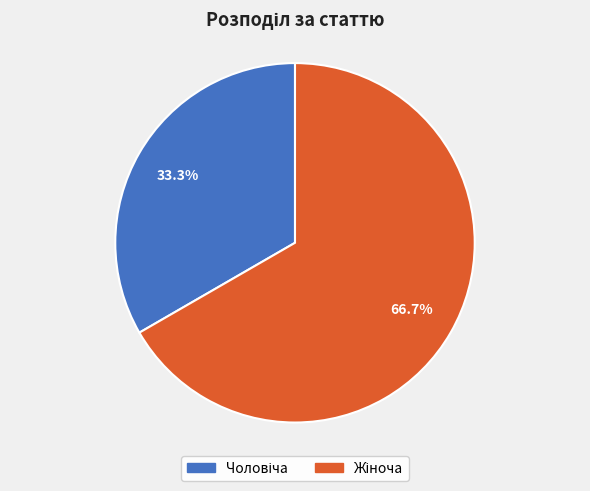

How many slices are in this pie chart?

2